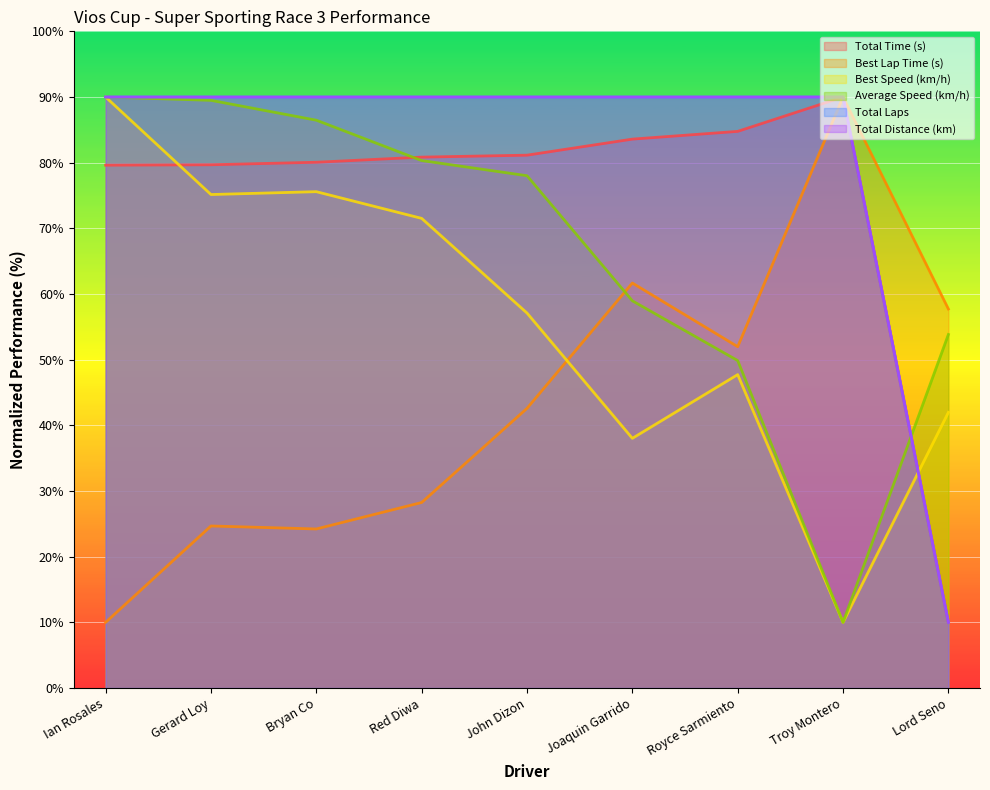

Reading left to right, list all the values displayed in this chart.

Total Time (s): Ian Rosales=79.6	Gerard Loy=79.7	Bryan Co=80.1	Red Diwa=80.8	John Dizon=81.1	Joaquin Garrido=83.6	Royce Sarmiento=84.8	Troy Montero=90.0	Lord Seno=10.0
Best Lap Time (s): Ian Rosales=10.0	Gerard Loy=24.7	Bryan Co=24.2	Red Diwa=28.3	John Dizon=42.6	Joaquin Garrido=61.7	Royce Sarmiento=52.0	Troy Montero=90.0	Lord Seno=57.7
Best Speed (km/h): Ian Rosales=90.0	Gerard Loy=75.1	Bryan Co=75.6	Red Diwa=71.5	John Dizon=57.1	Joaquin Garrido=38.0	Royce Sarmiento=47.7	Troy Montero=10.0	Lord Seno=42.0
Average Speed (km/h): Ian Rosales=90.0	Gerard Loy=89.5	Bryan Co=86.5	Red Diwa=80.3	John Dizon=78.0	Joaquin Garrido=59.0	Royce Sarmiento=49.9	Troy Montero=10.0	Lord Seno=53.8
Total Laps: Ian Rosales=90.0	Gerard Loy=90.0	Bryan Co=90.0	Red Diwa=90.0	John Dizon=90.0	Joaquin Garrido=90.0	Royce Sarmiento=90.0	Troy Montero=90.0	Lord Seno=10.0
Total Distance (km): Ian Rosales=90.0	Gerard Loy=90.0	Bryan Co=90.0	Red Diwa=90.0	John Dizon=90.0	Joaquin Garrido=90.0	Royce Sarmiento=90.0	Troy Montero=90.0	Lord Seno=10.0